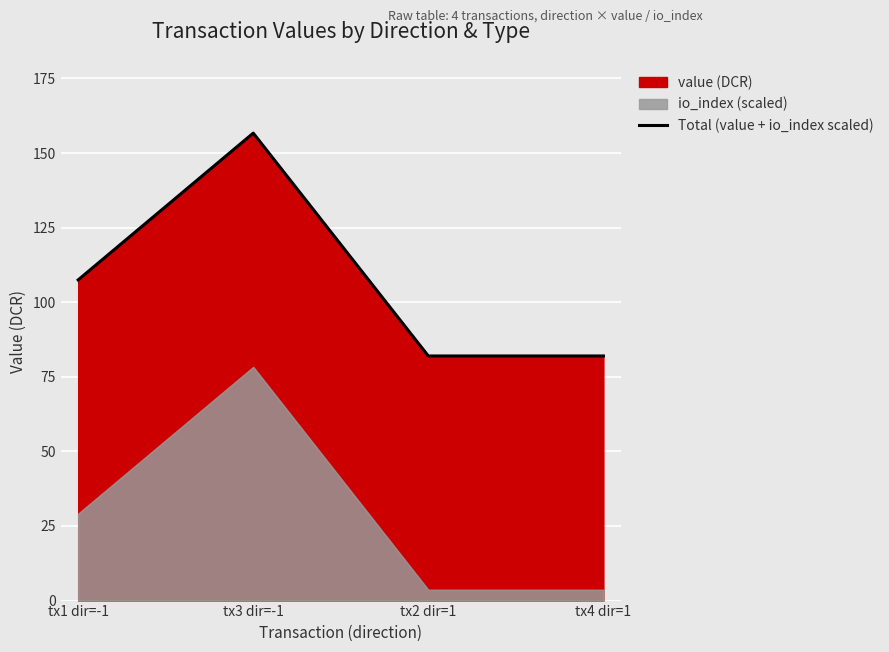

The value of Total (value + io_index scaled) at tx4 dir=1 is 129.4. True or false?

False